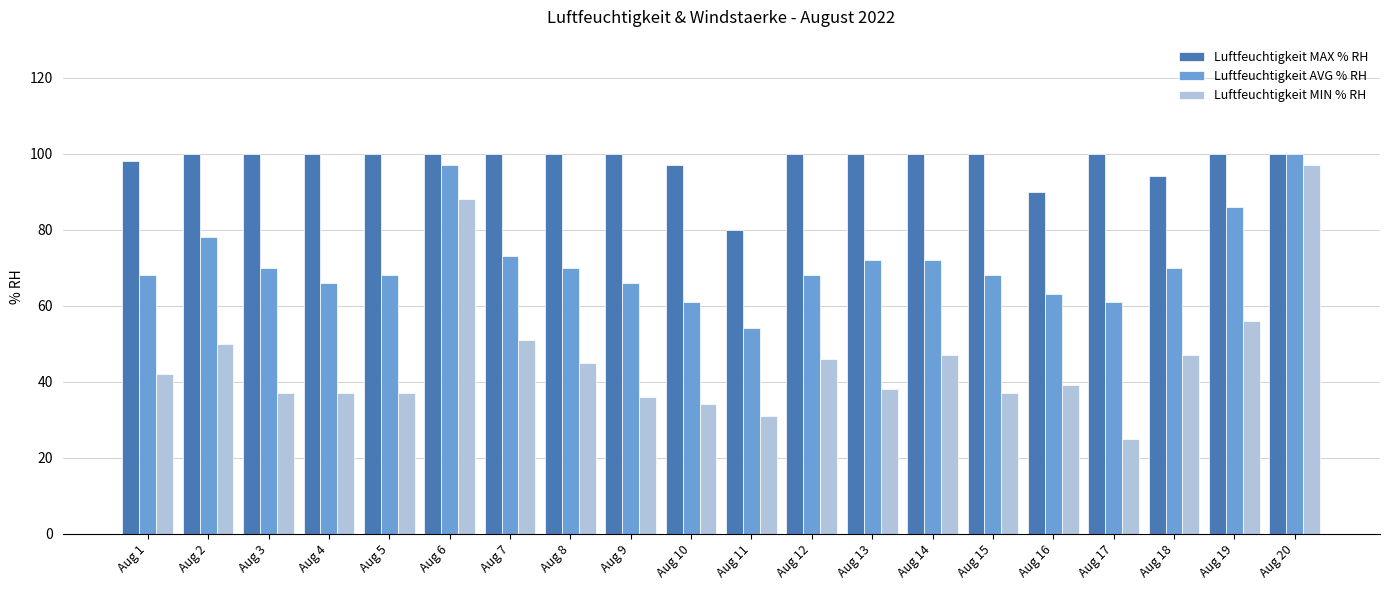

Does the chart contain any negative values?

No